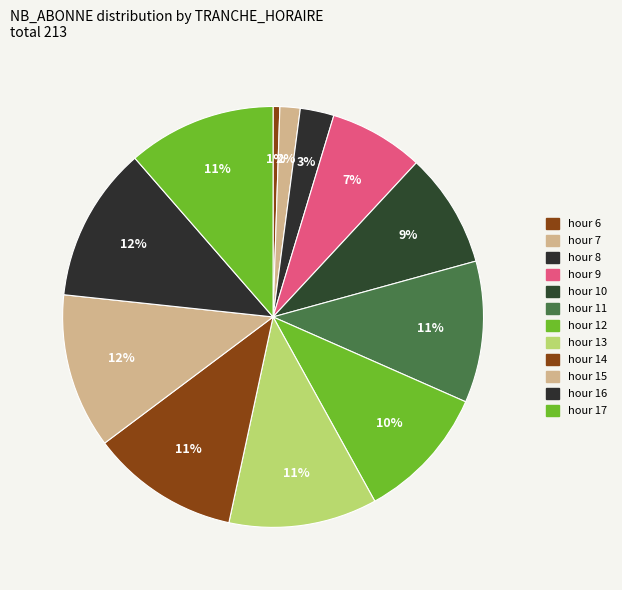

How many slices are in this pie chart?

12